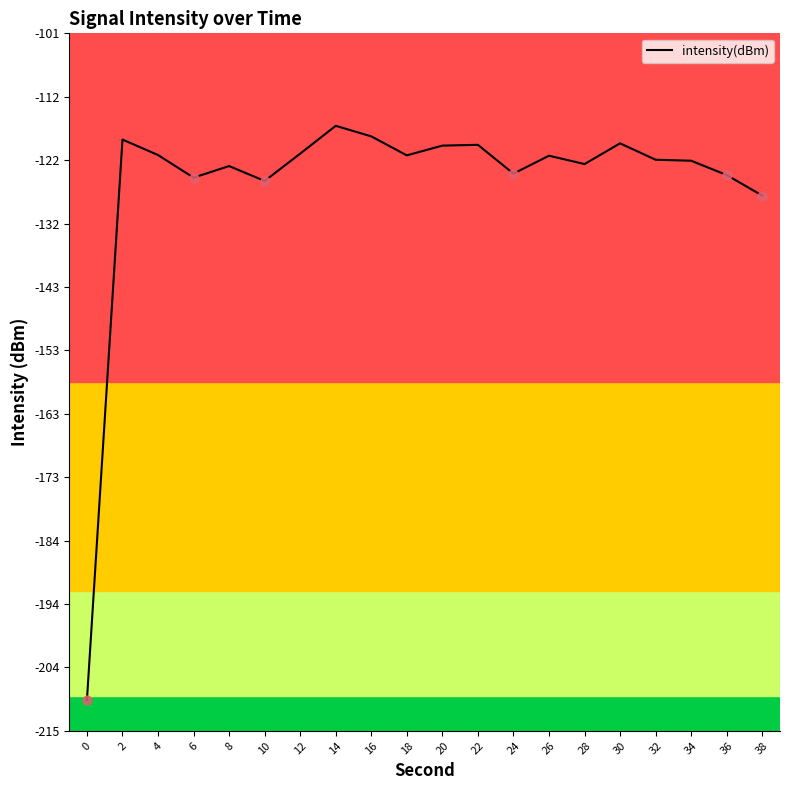

Between 30 and 26, which is larger?

30